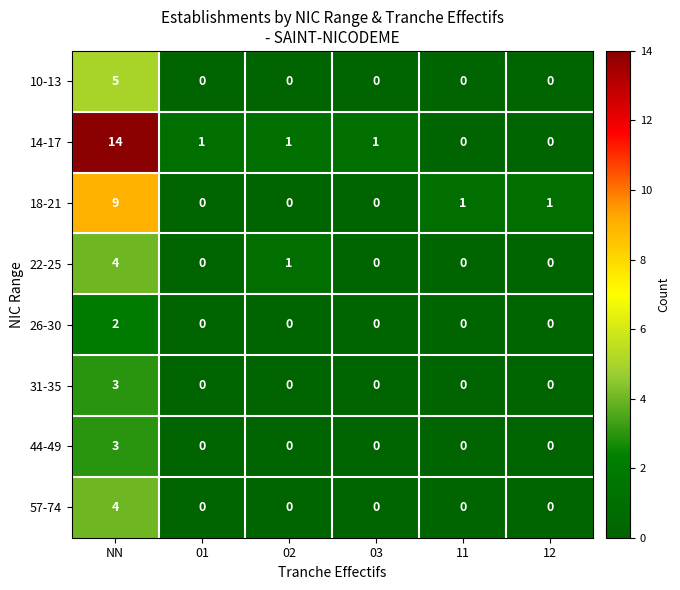

How many categories are shown in the chart?

6